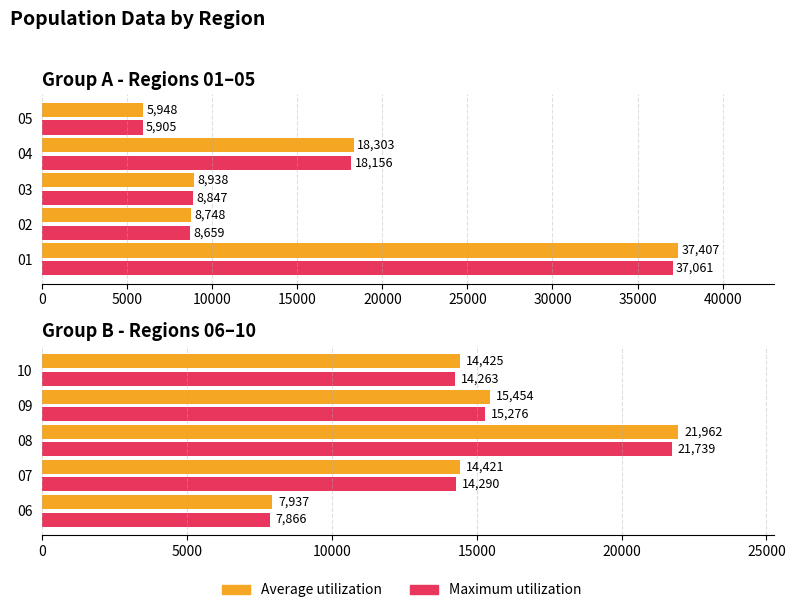

Does the chart contain stacked bars?

No